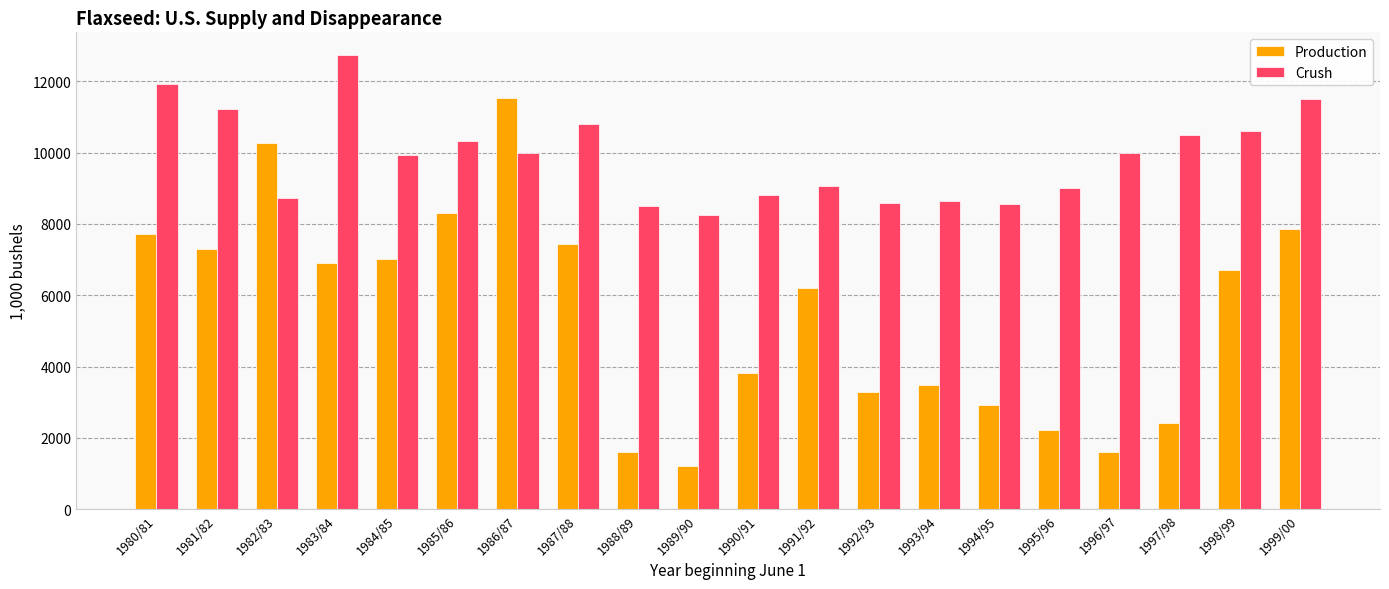

Between 1983/84 and 1995/96, which series saw the biggest shift?

Production